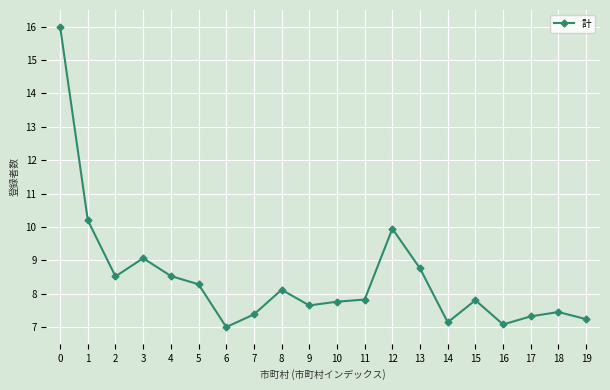

What is the minimum value shown in the chart?

7.0